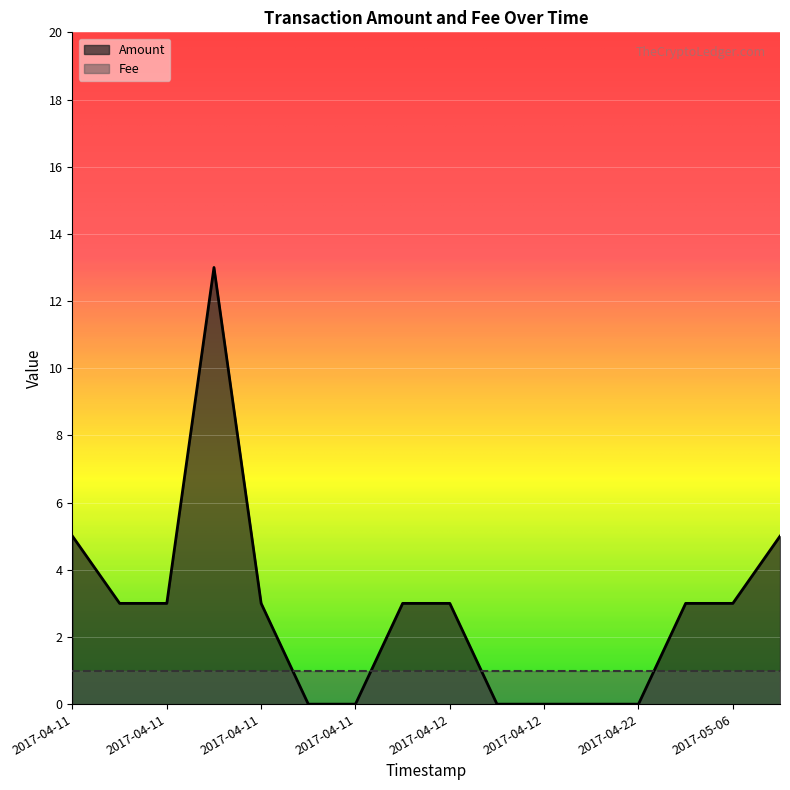

Is it true that the value at 2017-05-15 06:32:47 is 3?

False